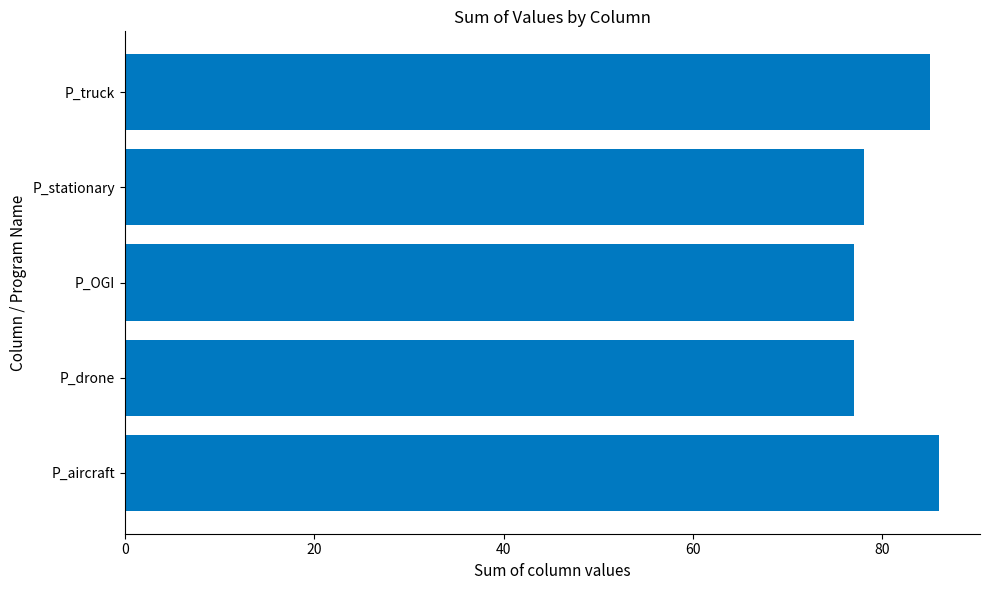

Reading top to bottom, list all the values displayed in this chart.

85	78	77	77	86